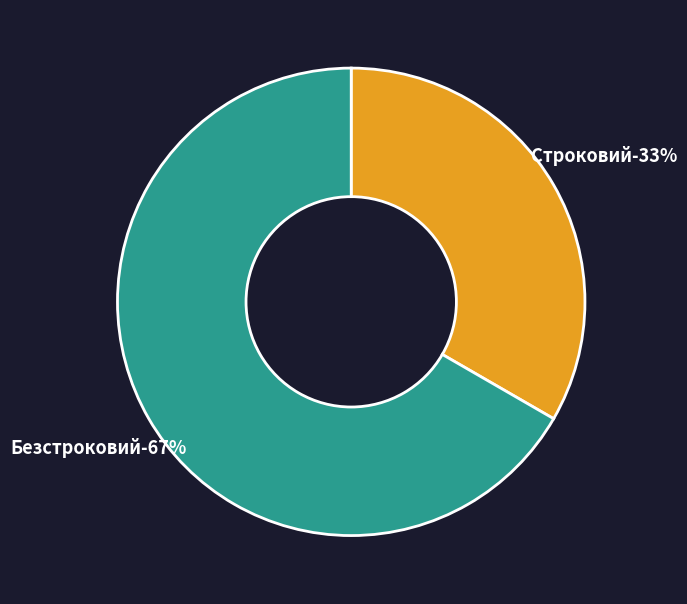

True or false: Безстроковий accounts for 67% of the total.

True